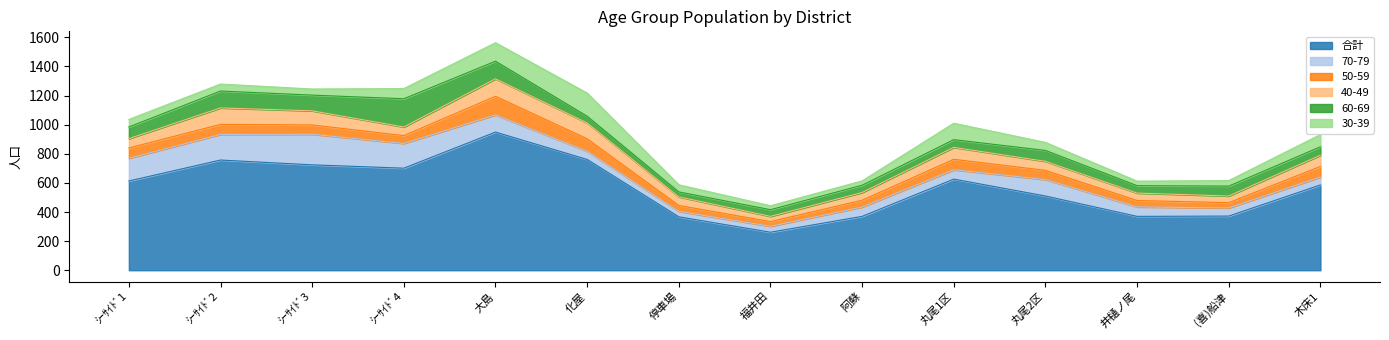

True or false: 合計 and 30-39 cross at least once.

False